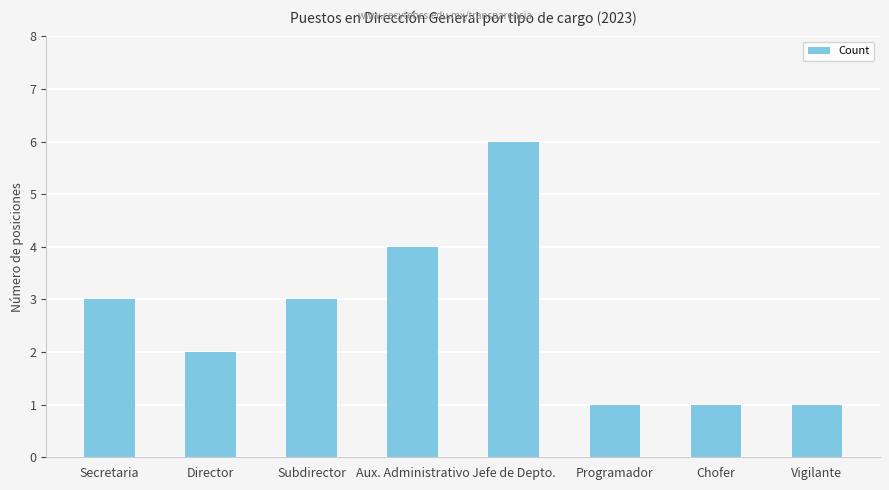

What is the value of the 8th bar from the left?

1